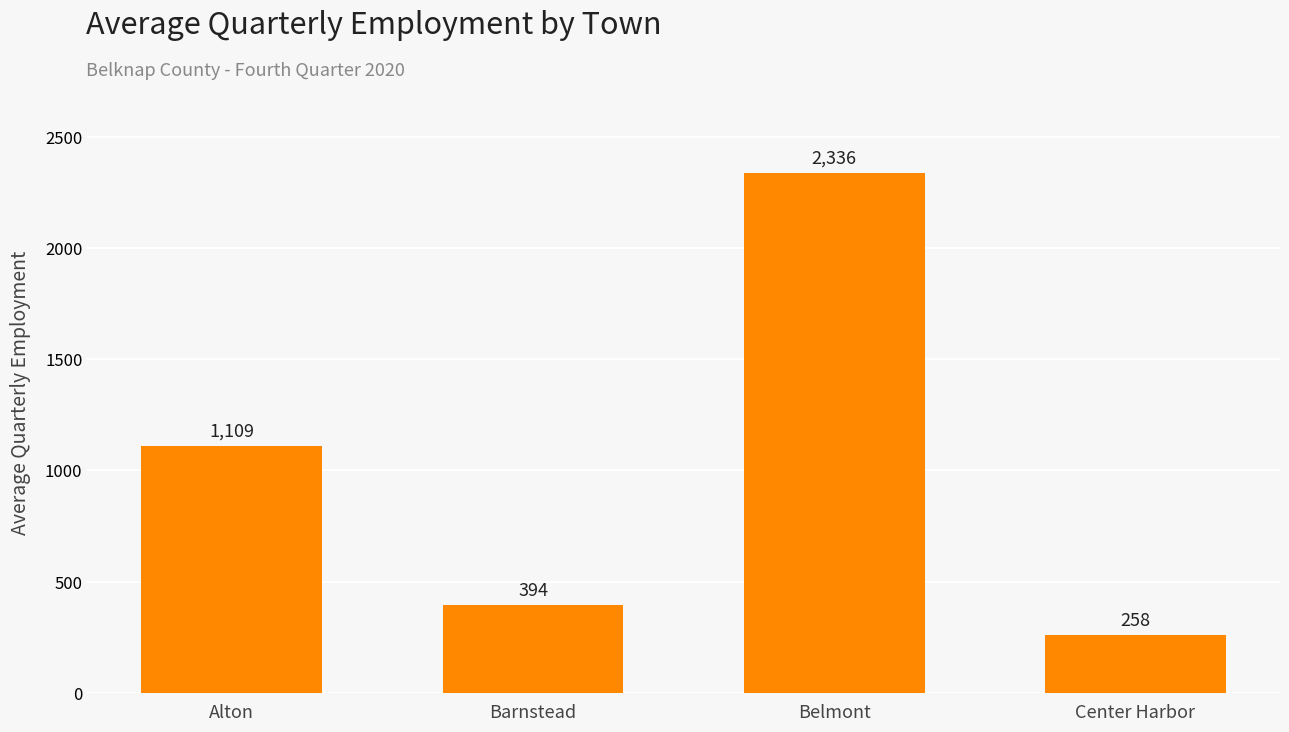

Rank the categories by value from highest to lowest.

Belmont, Alton, Barnstead, Center Harbor